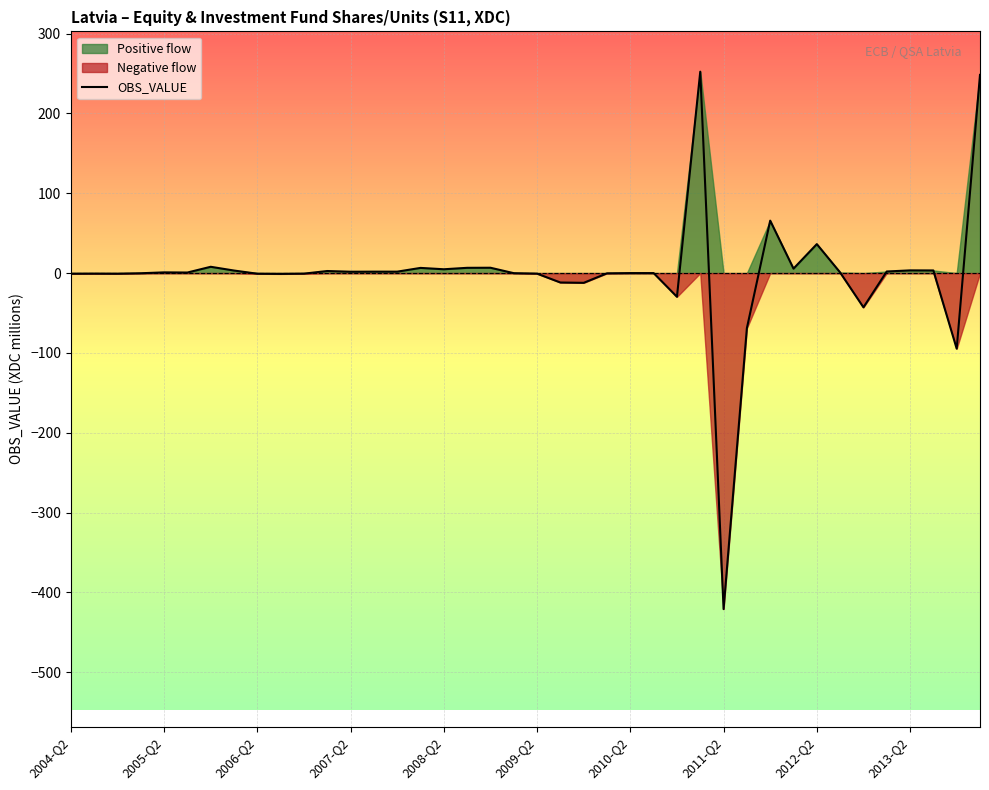

Which category has the lowest value in the OBS_VALUE series?

2011-Q2